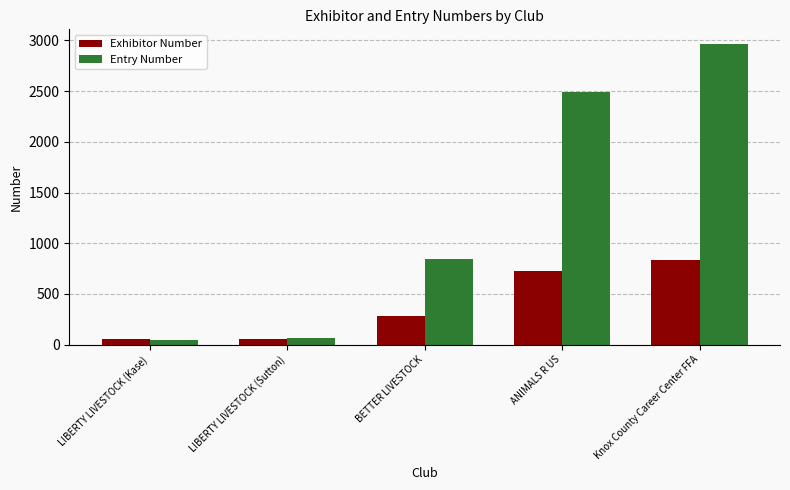

Rank the series by their maximum value, from lowest to highest.

Exhibitor Number, Entry Number